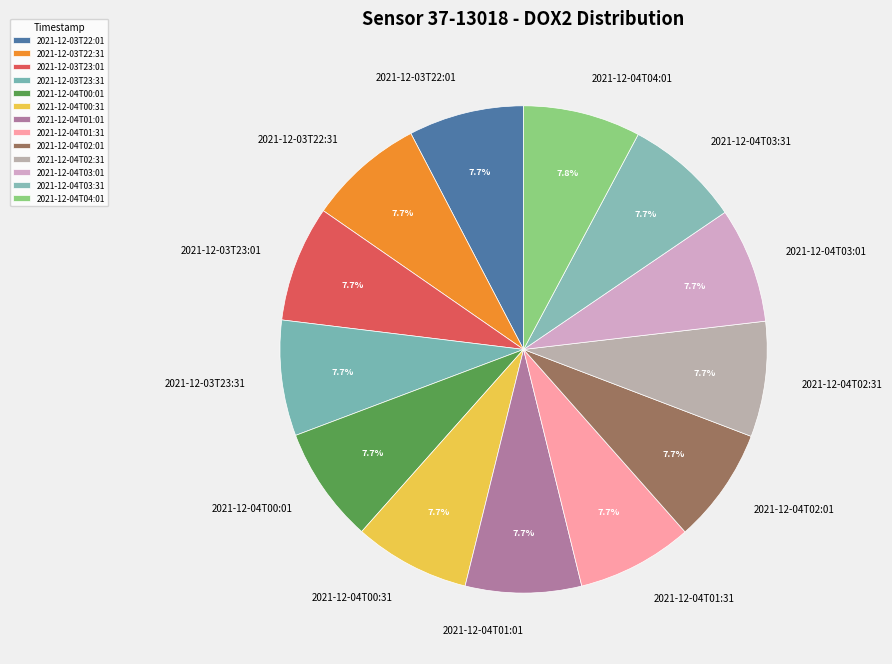

To the nearest percent, what portion does 2021-12-03T23:01 represent?

8%